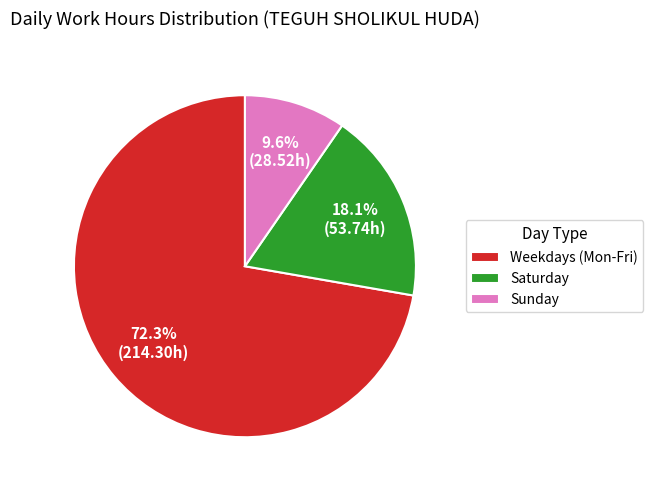

Count the number of slices in the pie.

3